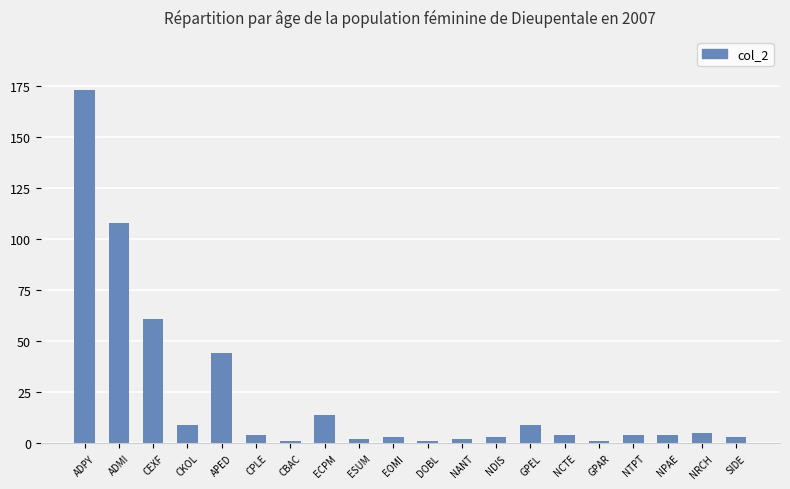

The value at NANT is 2. True or false?

True